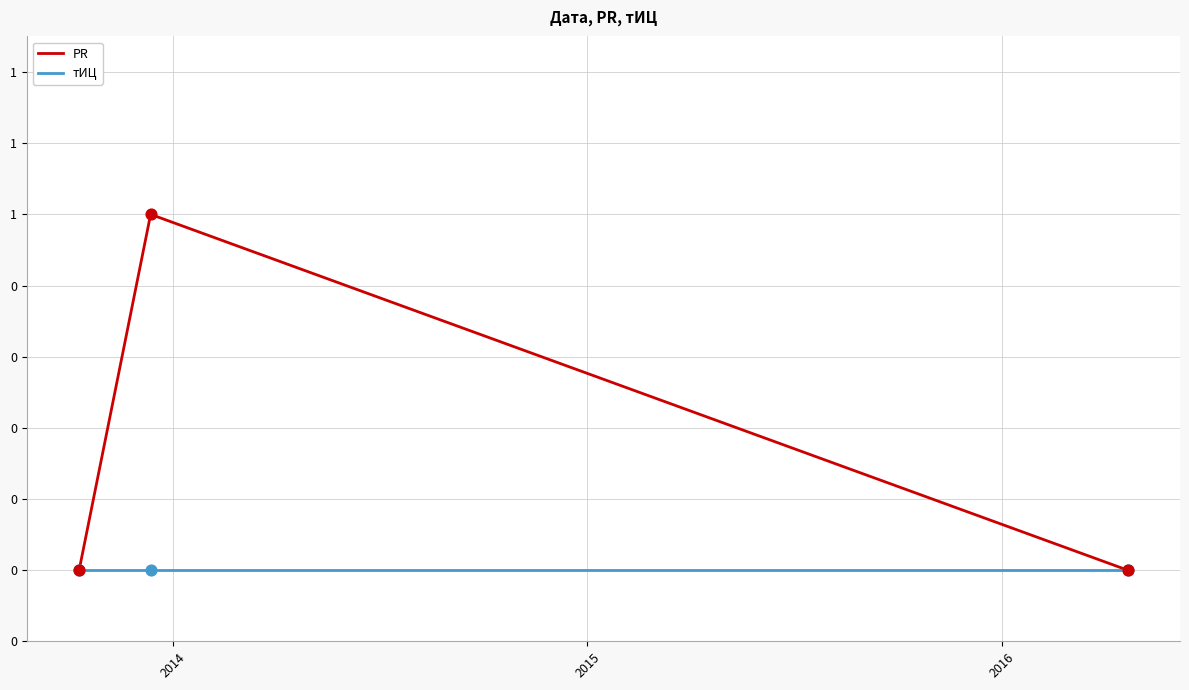

At how many categories does at least one series exceed 0?

1